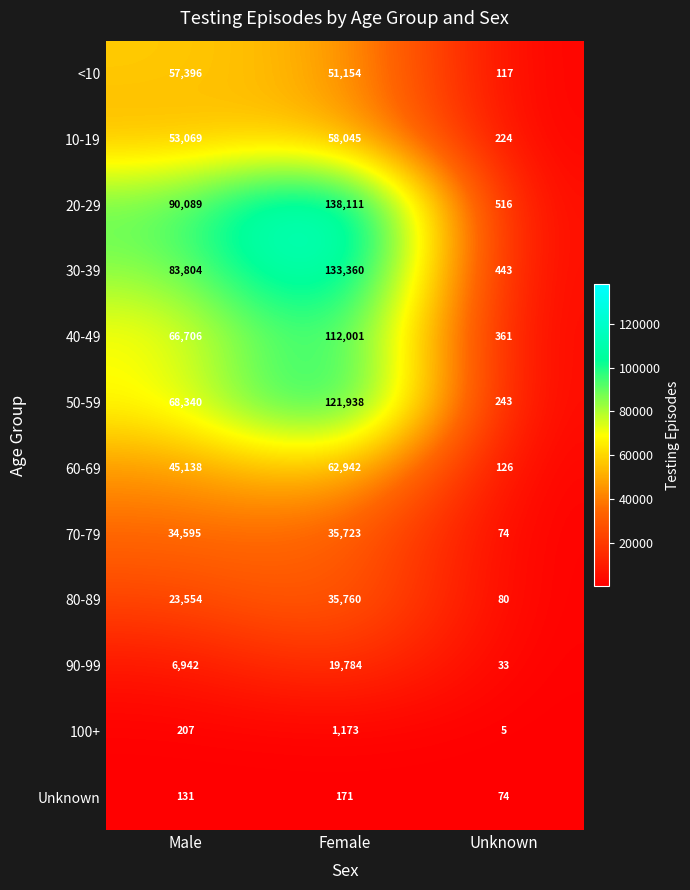

What is the difference between the maximum and minimum values in the 30-39 series?

132917